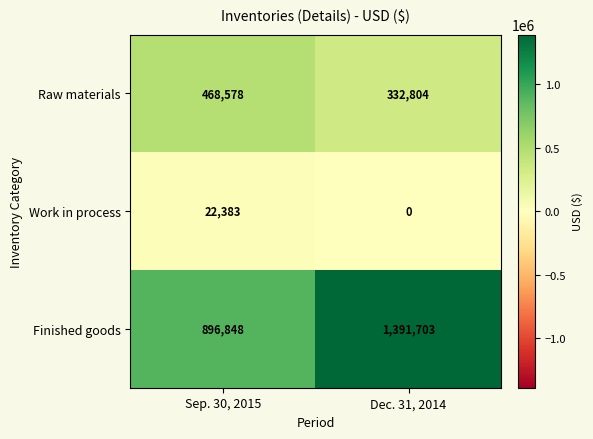

List the series in order of their overall mean, lowest first.

Work in process, Raw materials, Finished goods